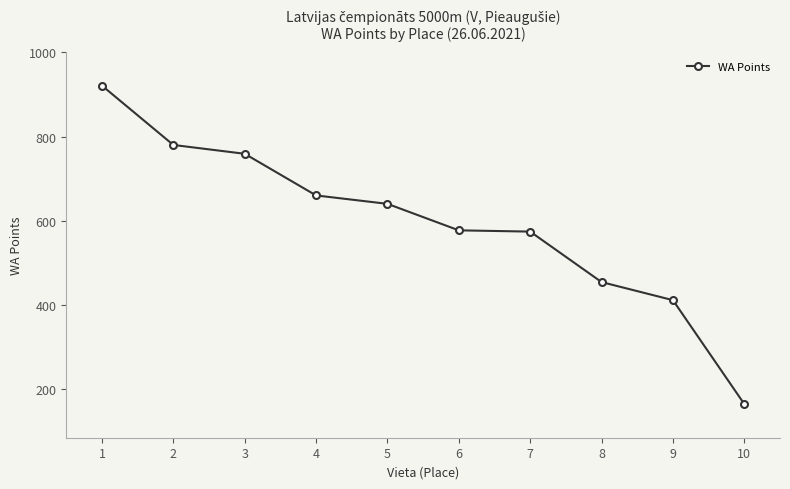

Count the number of categories in the chart.

10